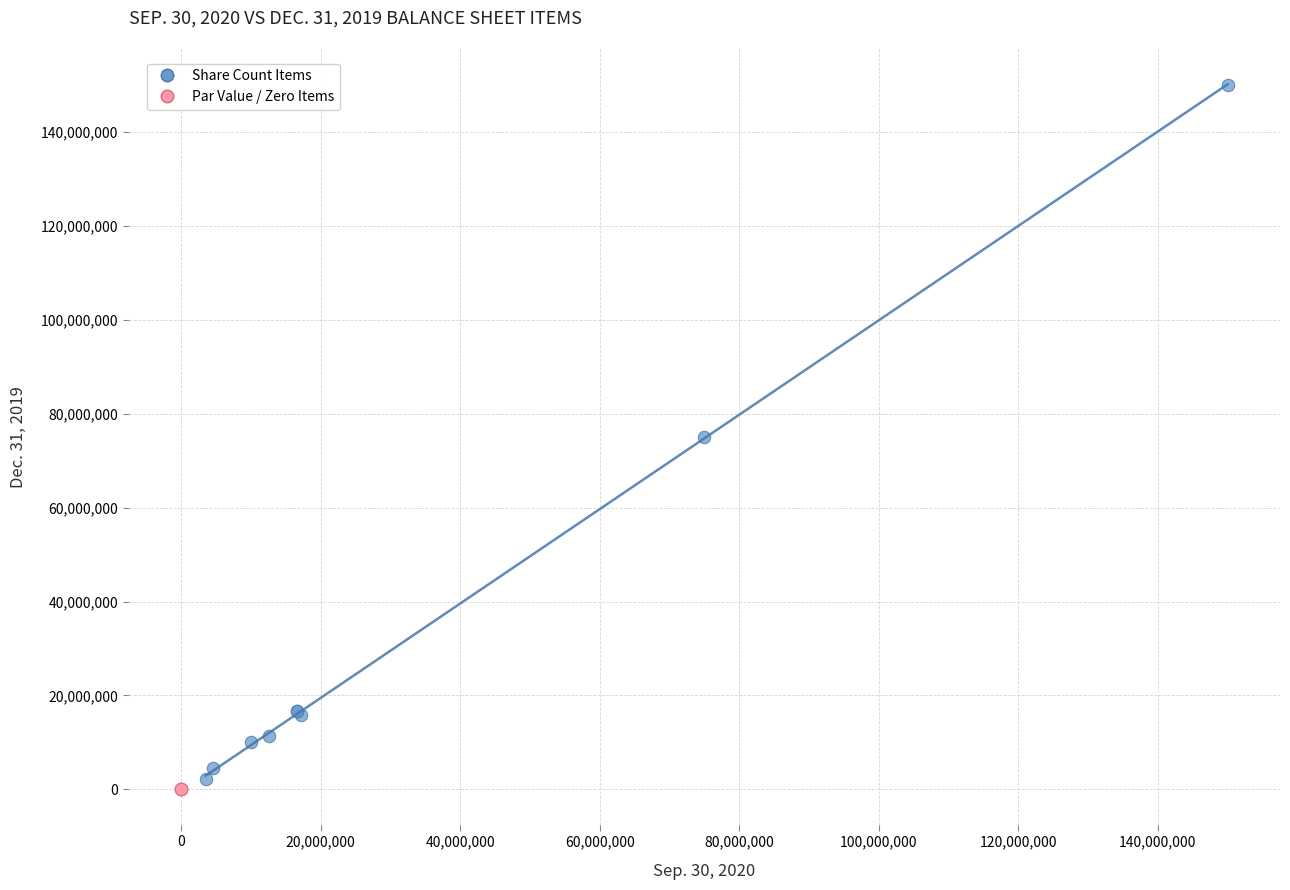

What are all the series names shown in the legend?

Share Count Items, Par Value / Zero Items